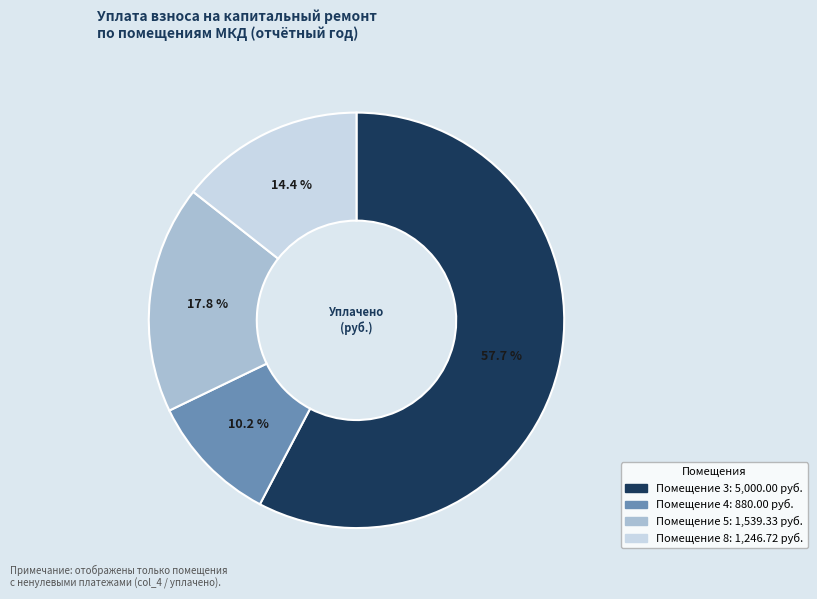

Is there a majority slice in this chart?

Yes